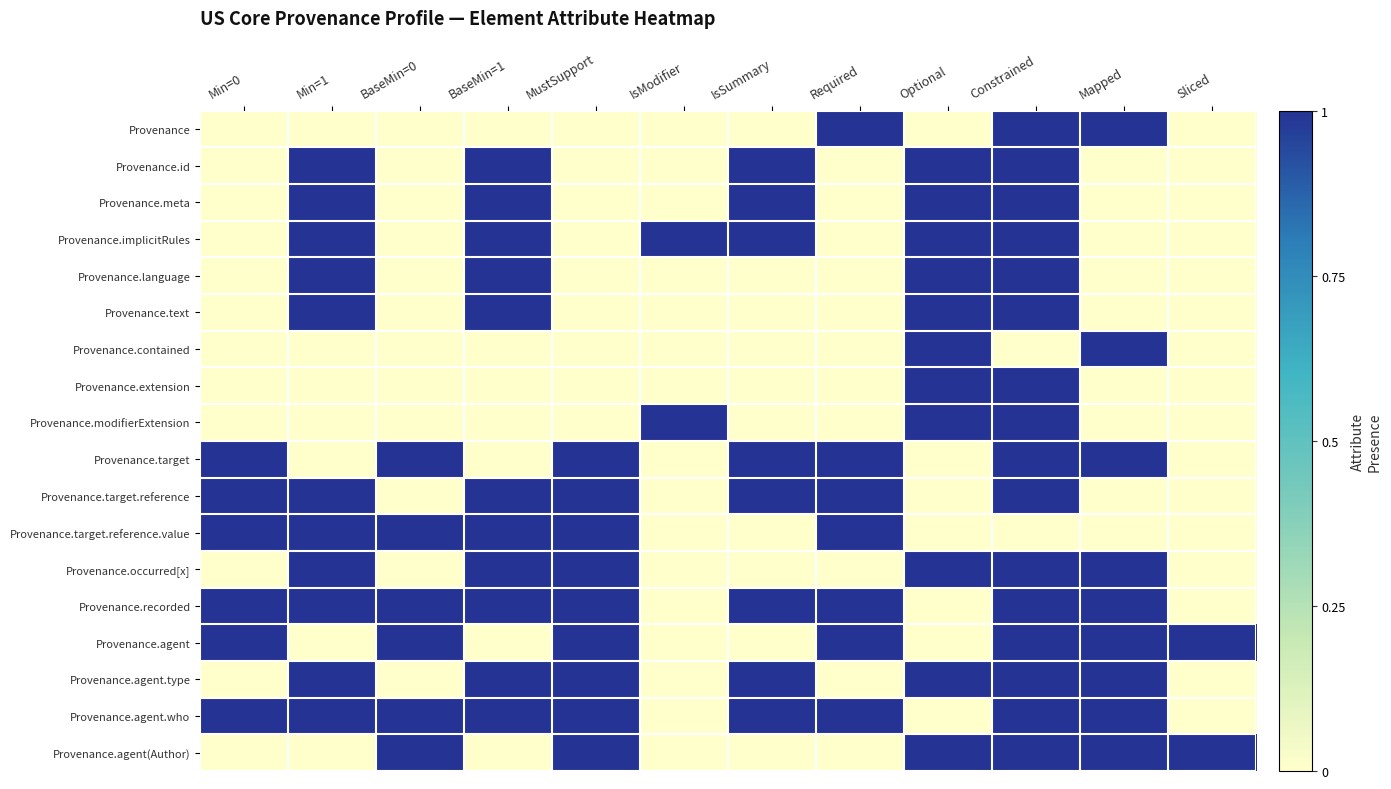

How many data points does each series have?

12